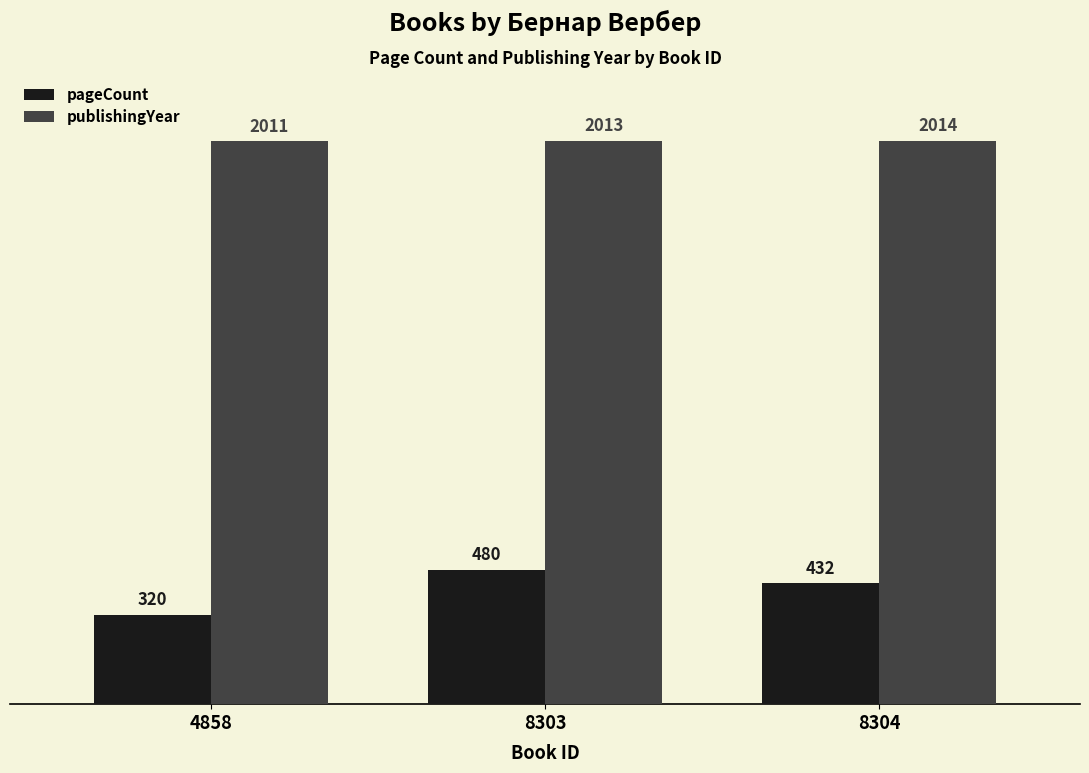

At 8303, list the series in order from smallest to largest.

pageCount, publishingYear